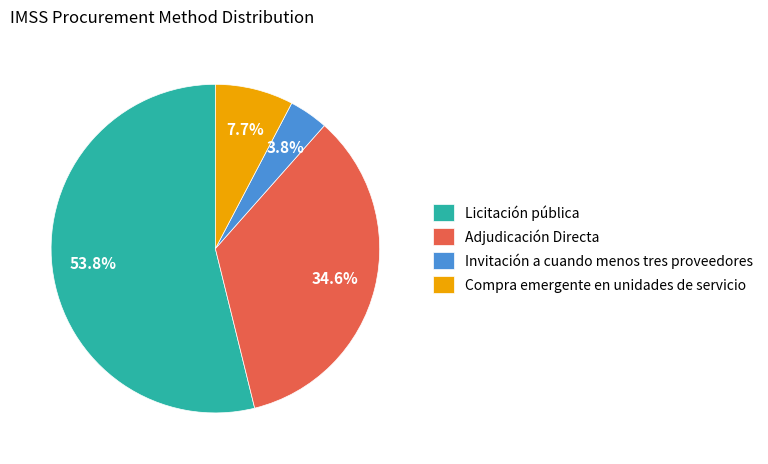

To the nearest percent, what is the difference between the largest and smallest slice percentages?

50%